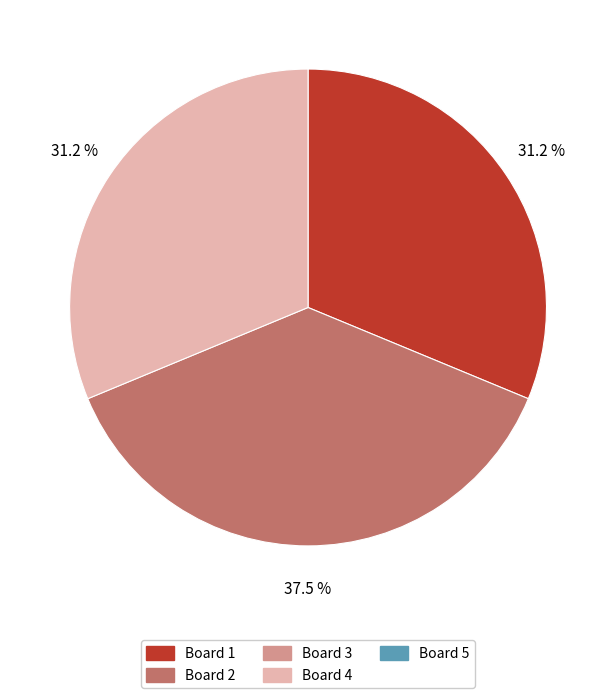

Is there any slice that represents more than half of the pie?

No